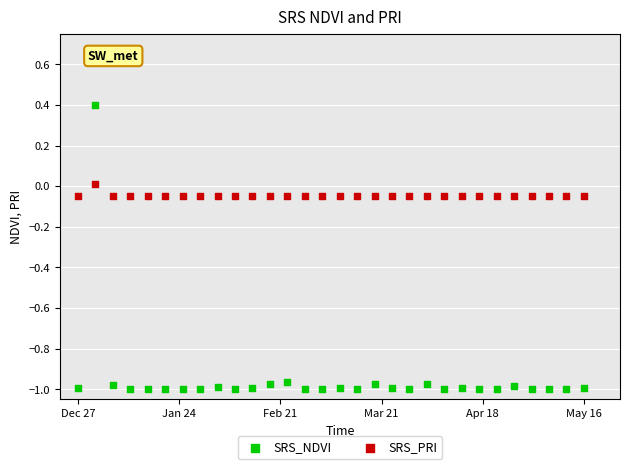

Across all data points, what is the range of Y values (max minus min)?

1.4